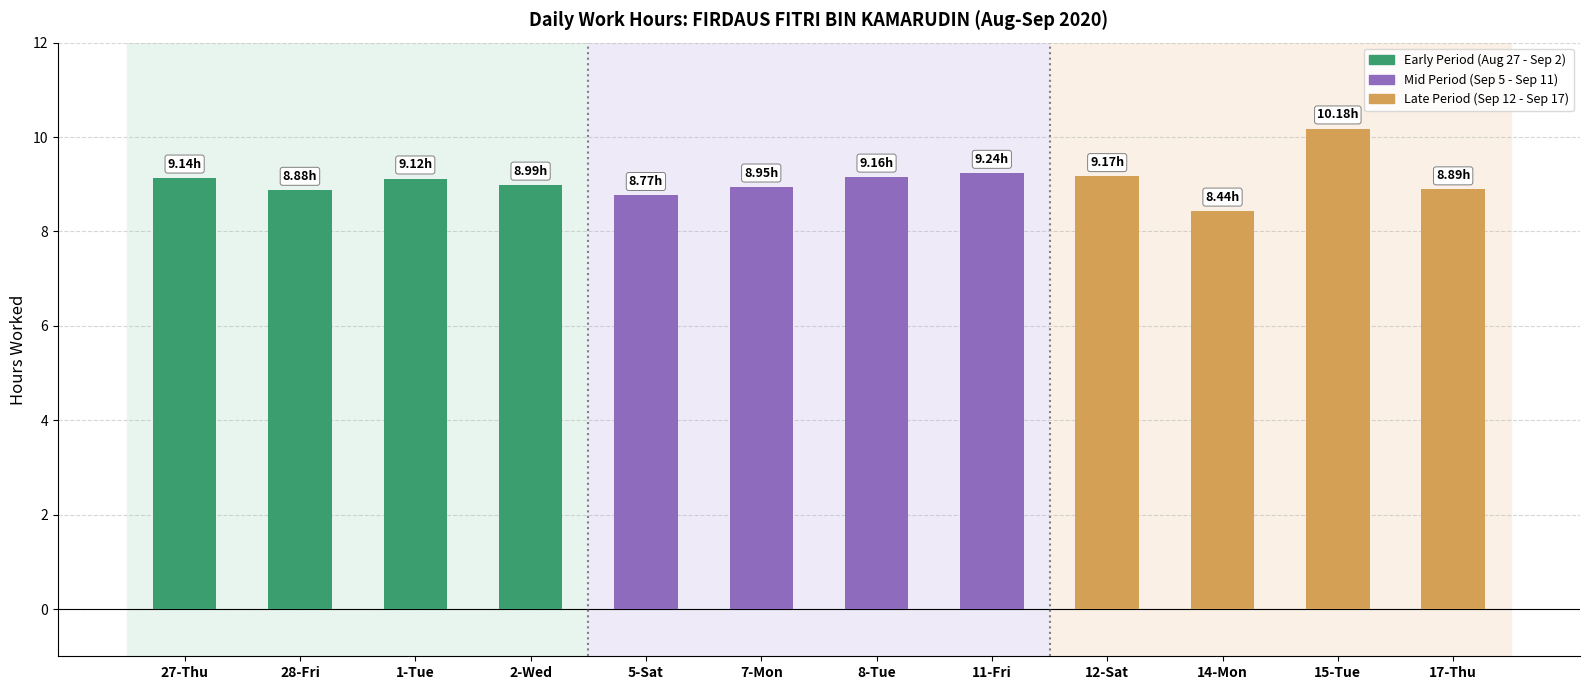

Is it true that the value at 1-Tue is 2.5?

False